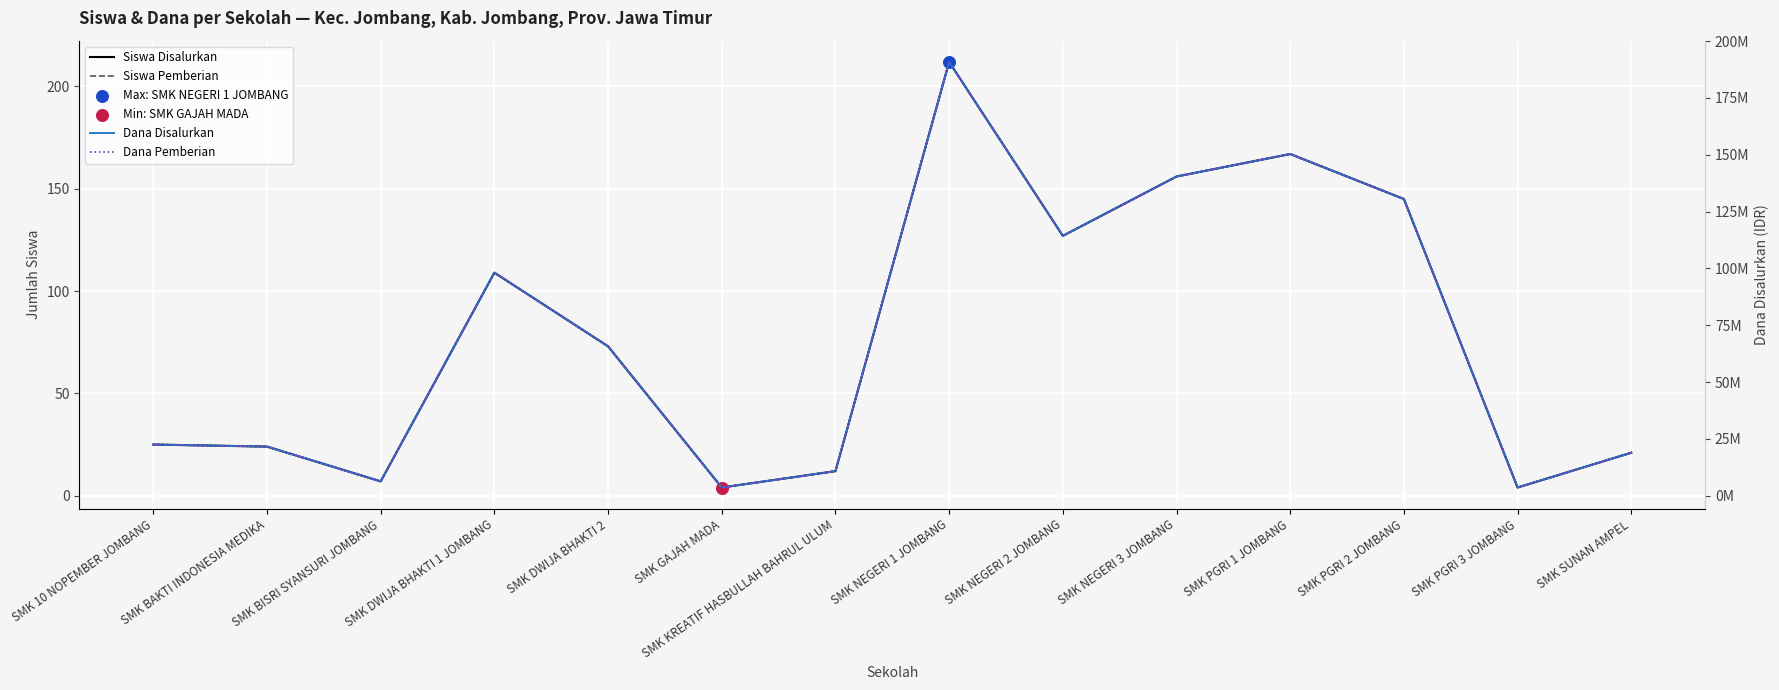

What are all the series names shown in the legend?

Siswa Disalurkan, Siswa Pemberian, Dana Disalurkan, Dana Pemberian